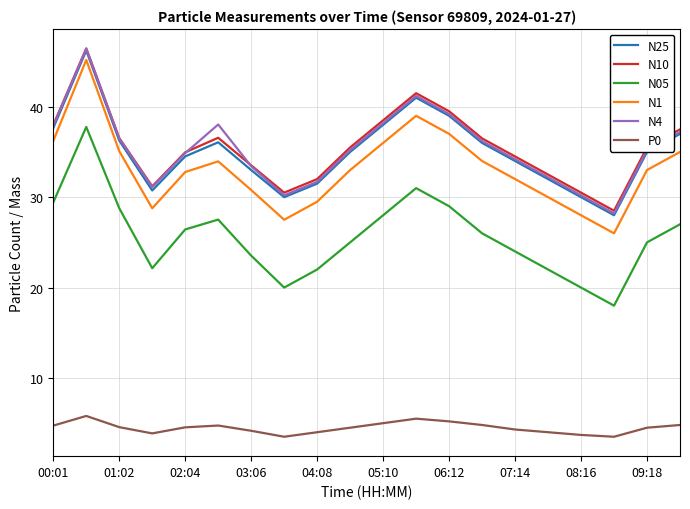

What are all the series names shown in the legend?

N25, N10, N05, N1, N4, P0